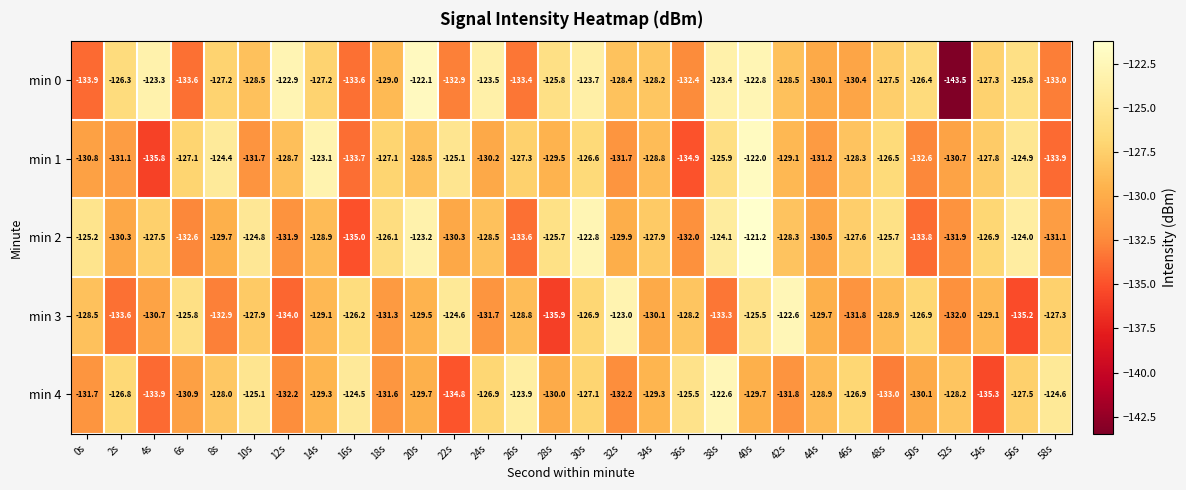

Count the number of categories in the chart.

30